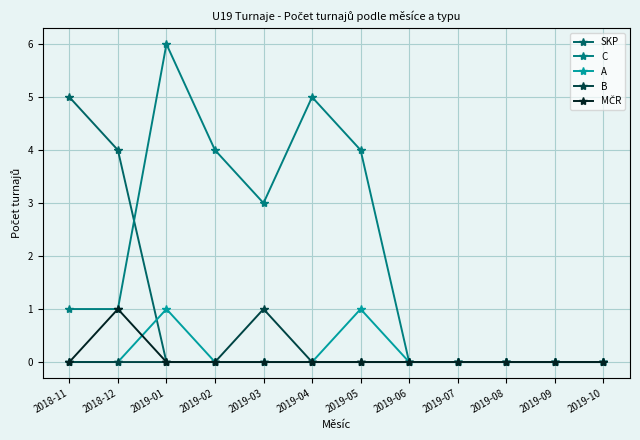

At which category does B reach its first local peak?

2019-03